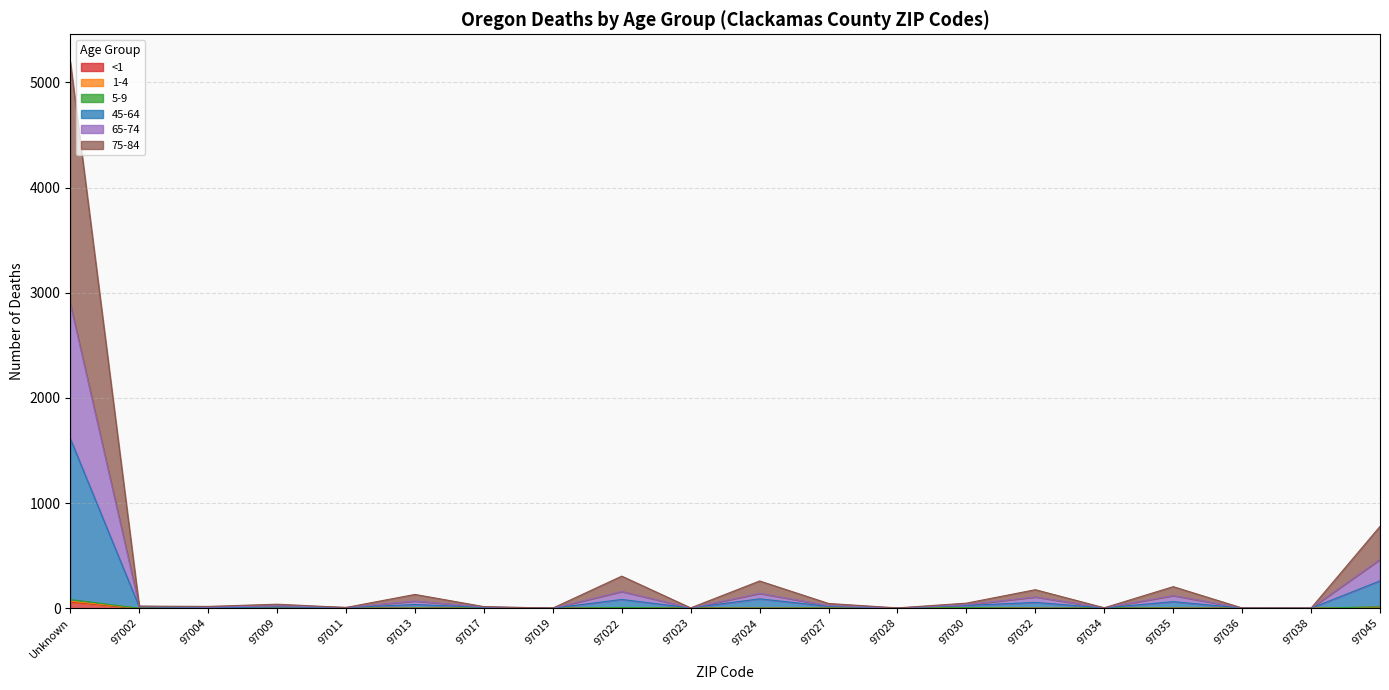

Which series has the largest total across all categories?

75-84